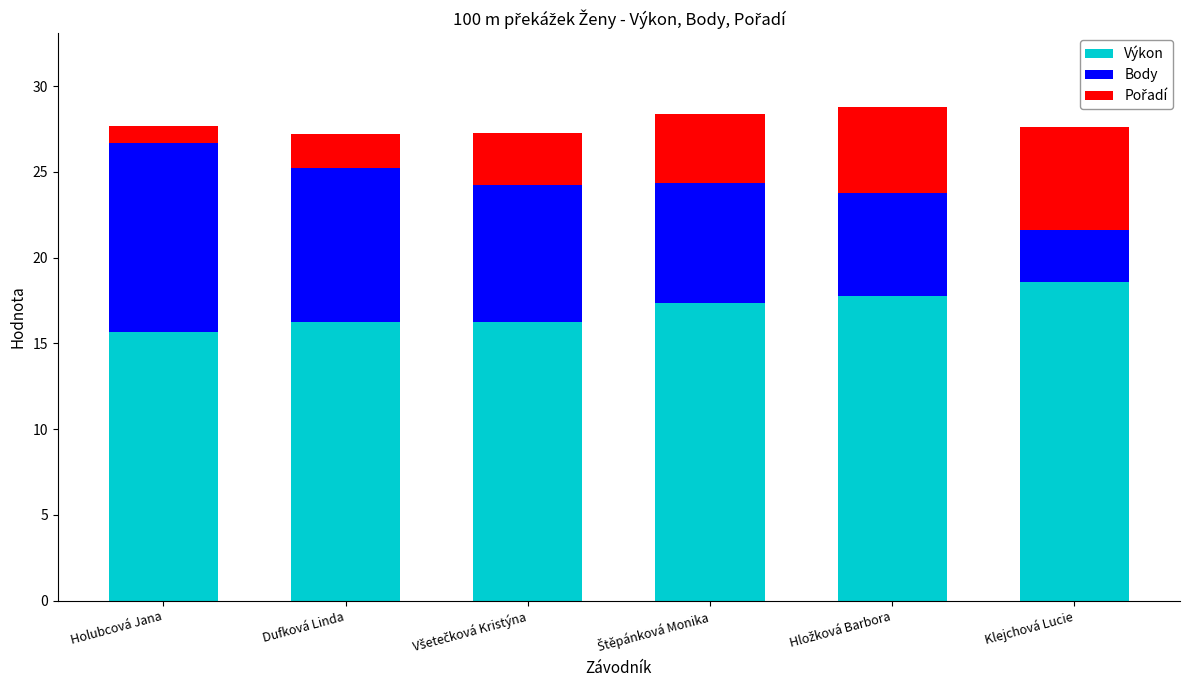

Is it true that Výkon equals 15.7 at Holubcová Jana?

True